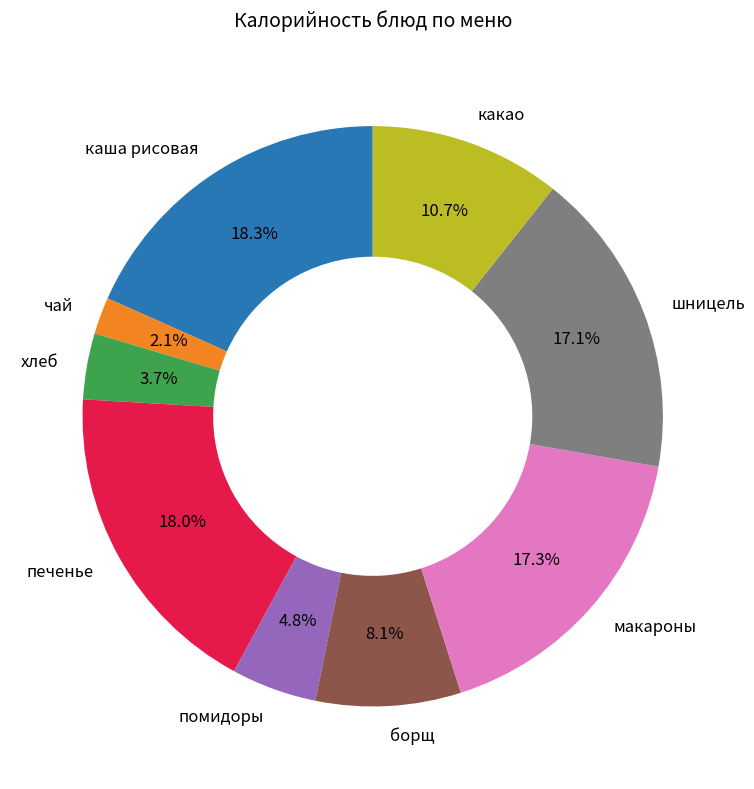

Count the number of slices in the pie.

9